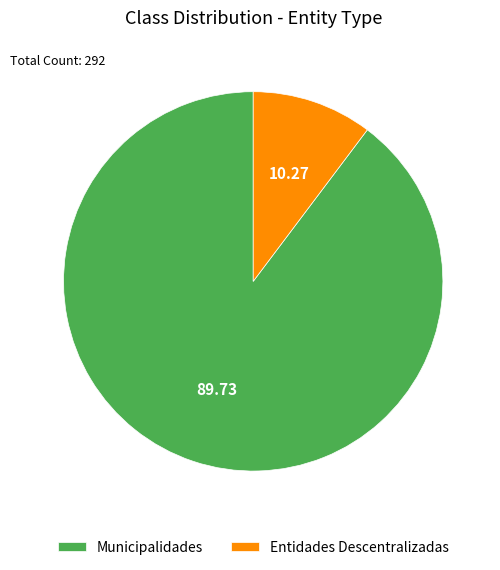

Which slice is the largest?

Municipalidades